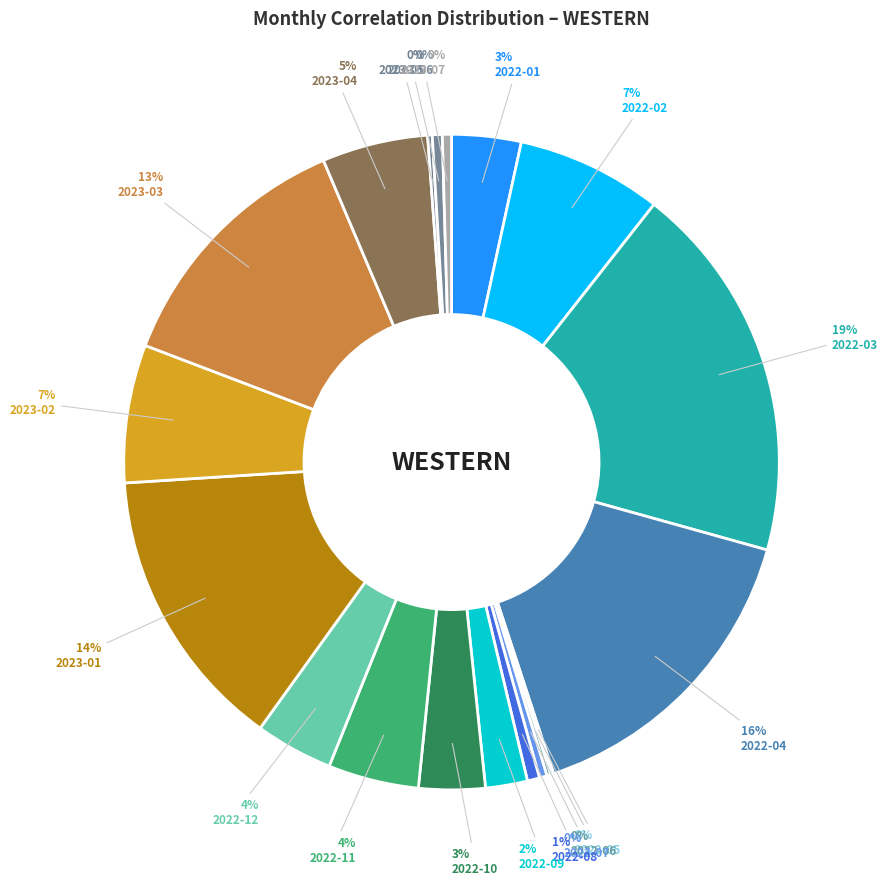

What is the smallest slice in the pie chart?

2022-05